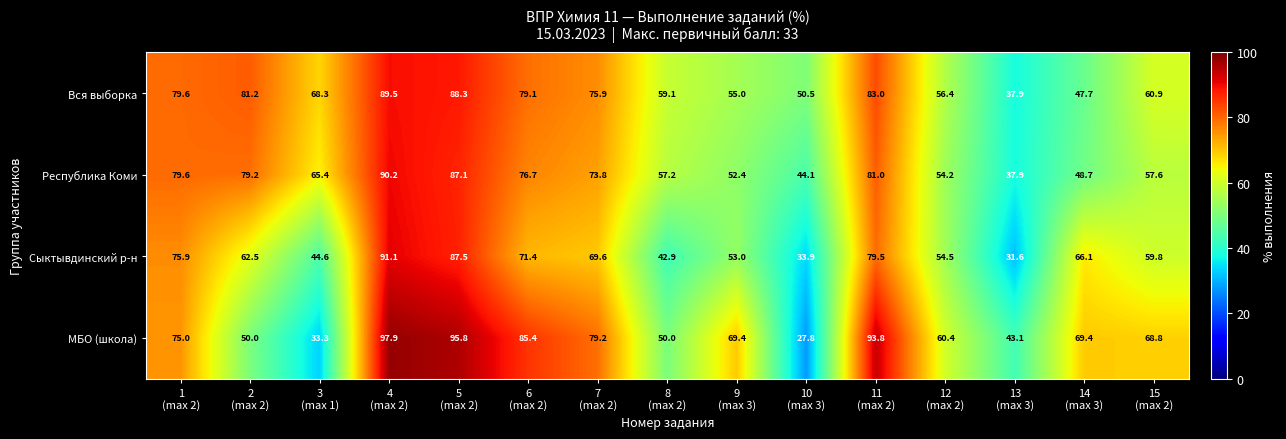

What is the minimum value for Сыктывдинский р-н?

31.6